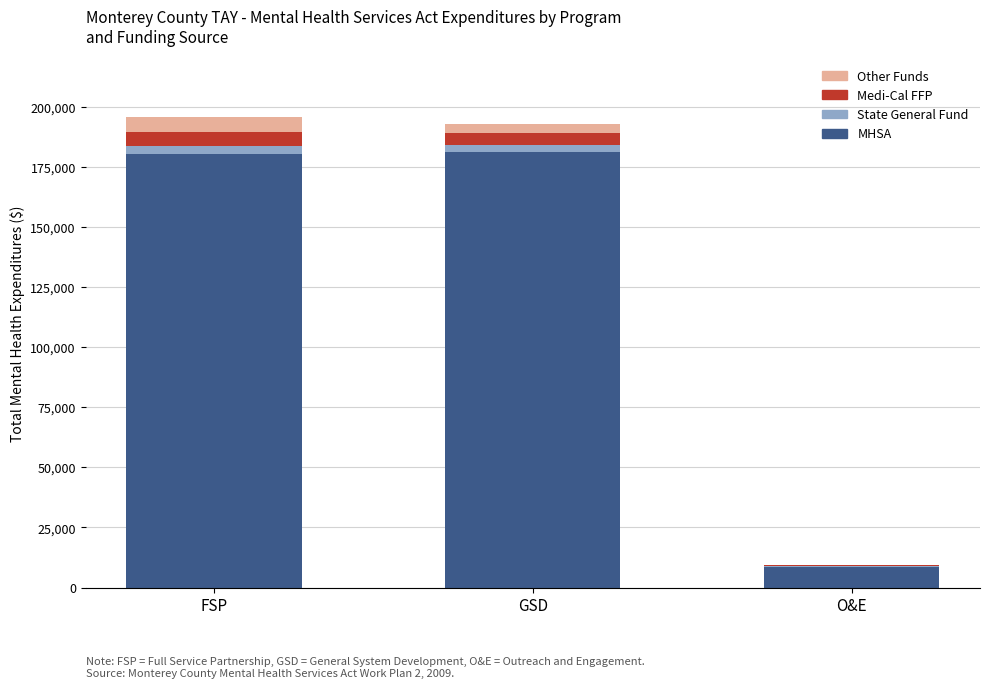

Is it true that MHSA equals 124949.8 at GSD?

False